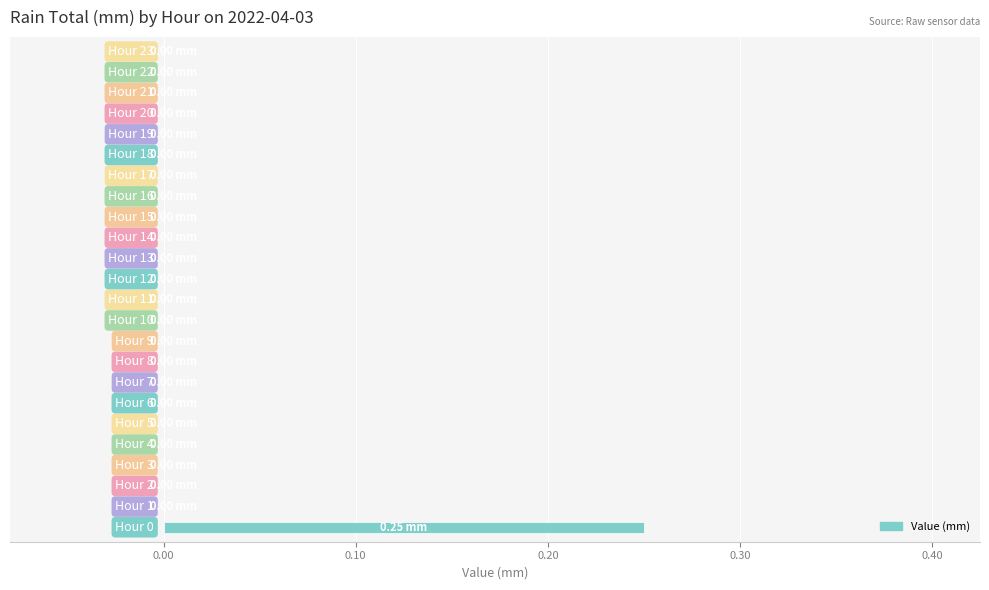

How many values are between 0 and 1?

24